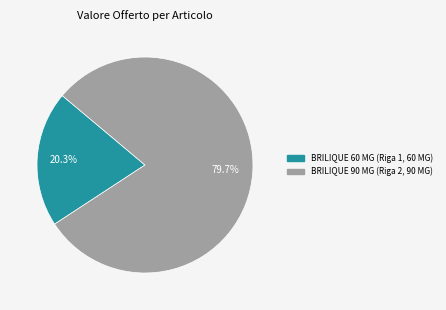

Do BRILIQUE 60 MG (Riga 1, 60 MG) and BRILIQUE 90 MG (Riga 2, 90 MG) together represent more than half of the pie?

Yes